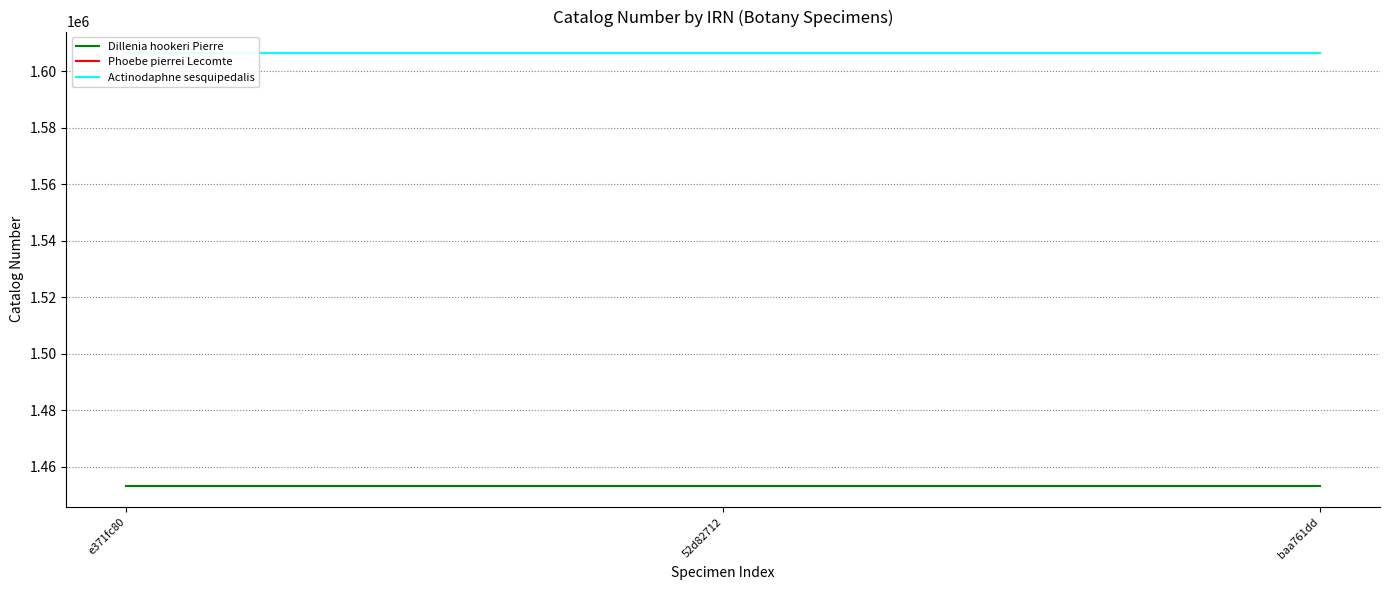

Count the number of data series in this chart.

3